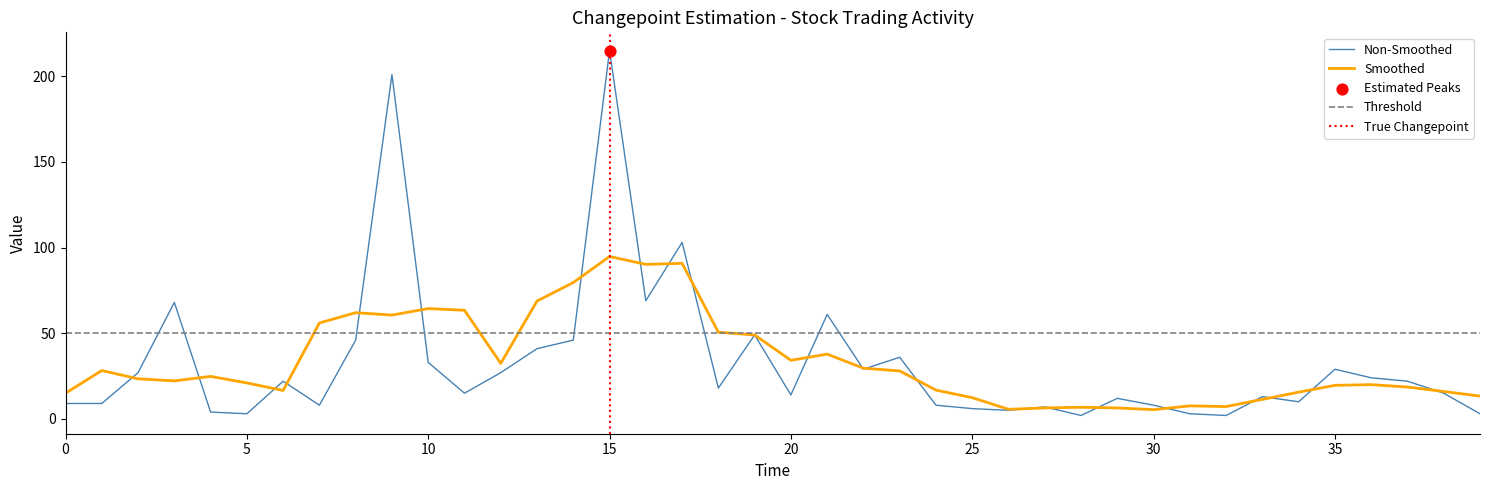

Is it true that Smoothed equals 16.7 at 20?

False